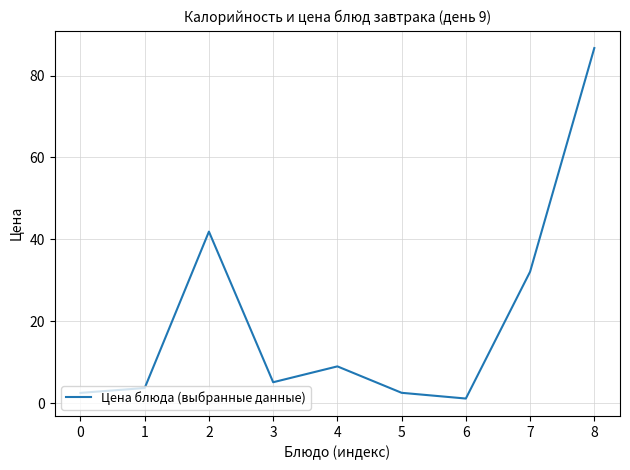

Which category has the highest value across all series?

8